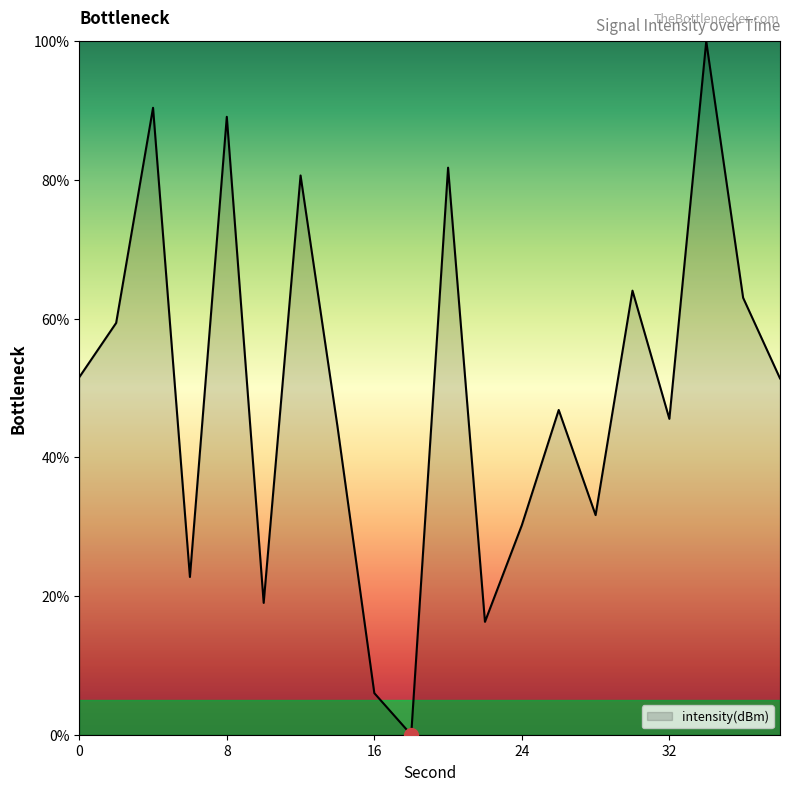

What is the sum of all values?

994.2